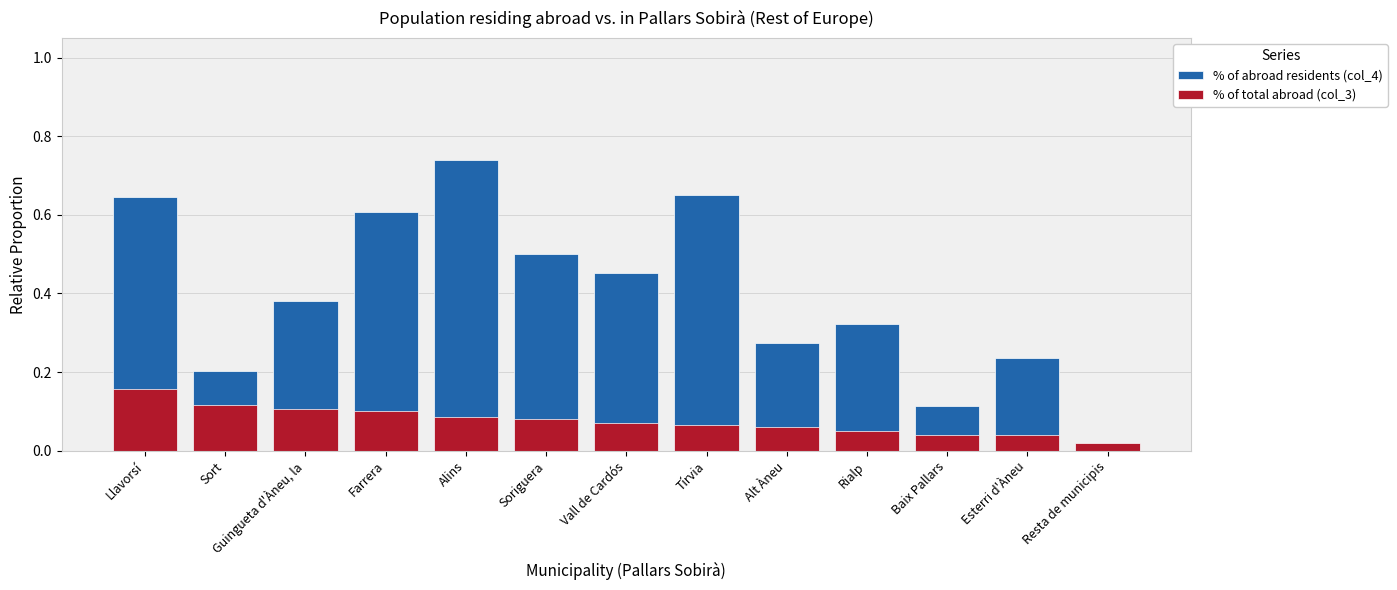

What is the label of the 12th bar from the right?

Sort